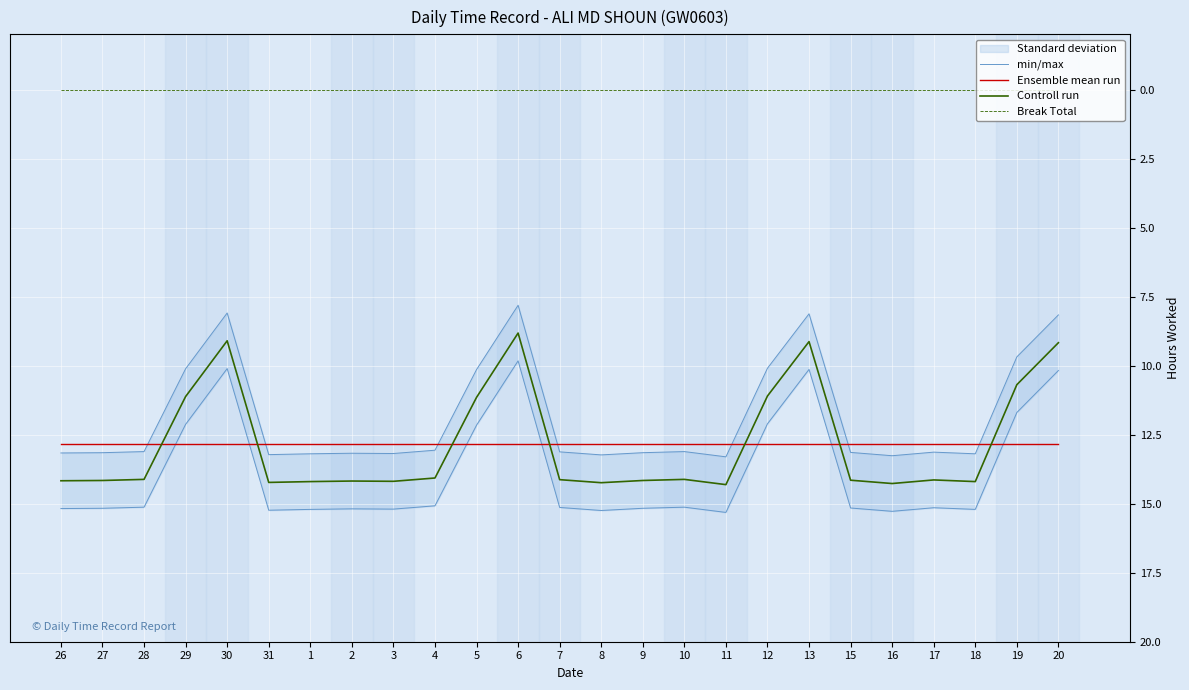

At which category does Controll run reach its first local peak?

31